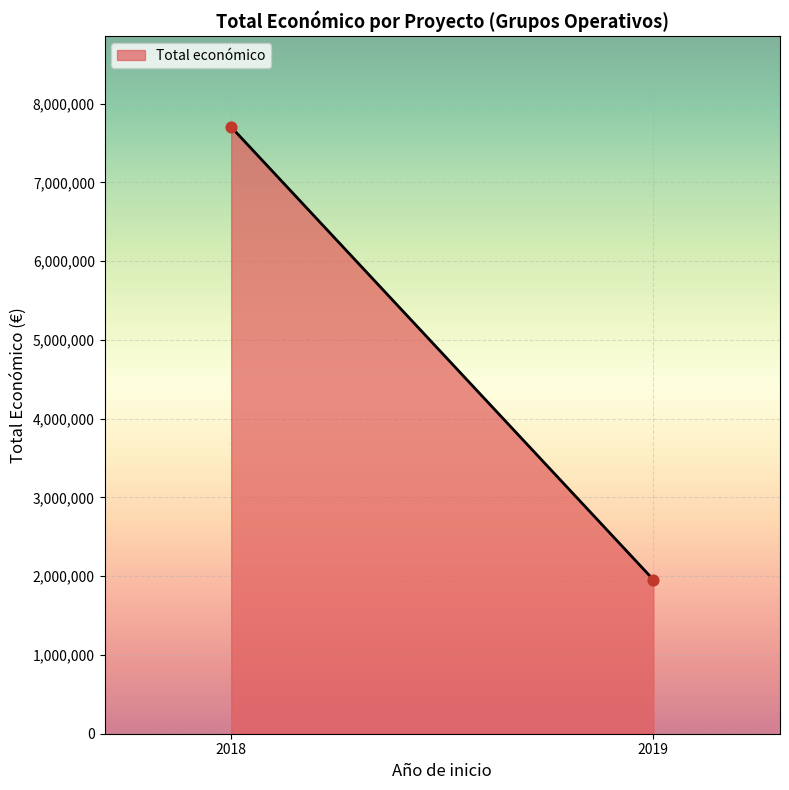

What is the range of Y values (max minus min)?

5746771